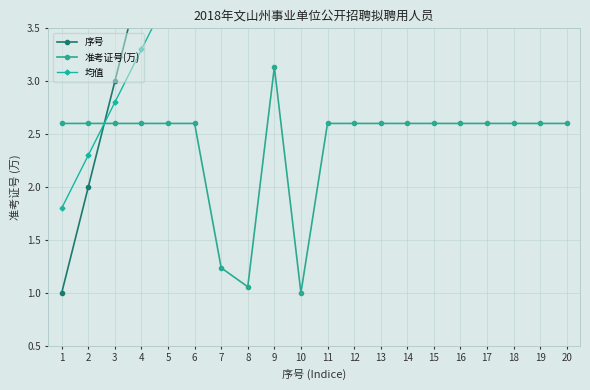

What is the value of the 准考证号(万) point at the 12th from the left?

2.6